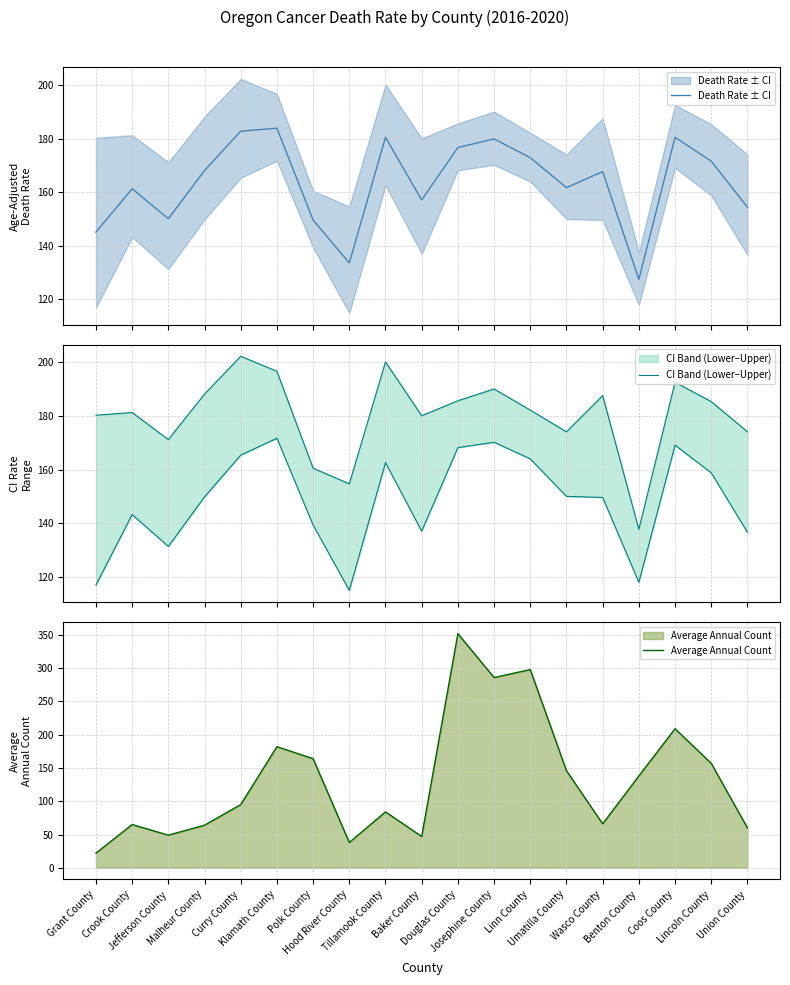

Which series ends up on top after the final intersection of Average Annual Count and CI Band (Lower–Upper)?

CI Band (Lower–Upper)